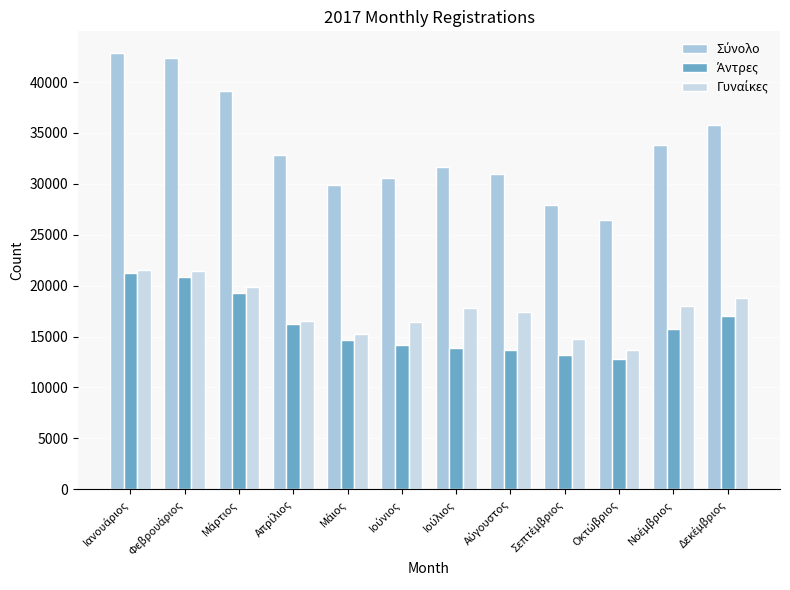

List the labels in order of Άντρες value, largest first.

Ιανουάριος, Φεβρουάριος, Μάρτιος, Δεκέμβριος, Απρίλιος, Νοέμβριος, Μάιος, Ιούνιος, Ιούλιος, Αύγουστος, Σεπτέμβριος, Οκτώβριος